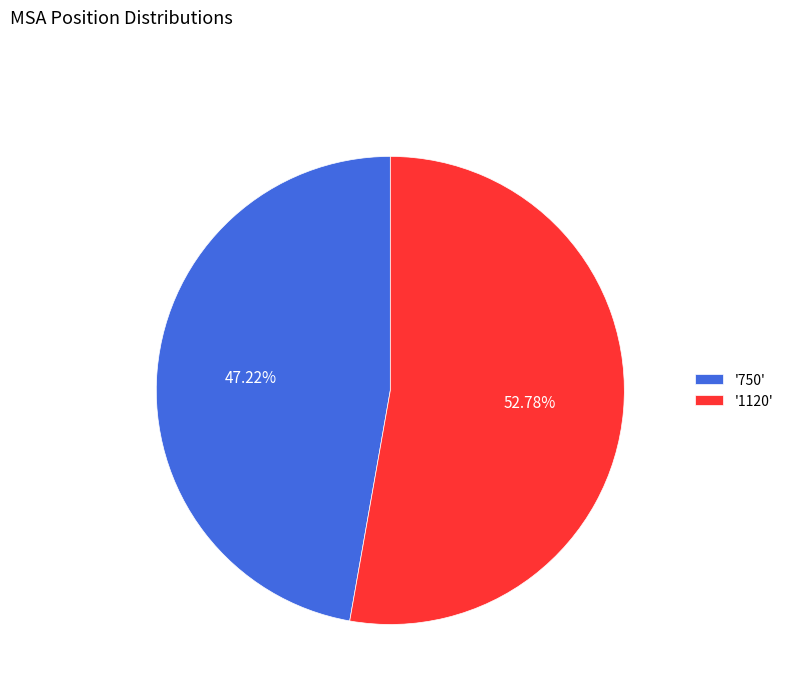

How many slices are in this pie chart?

2